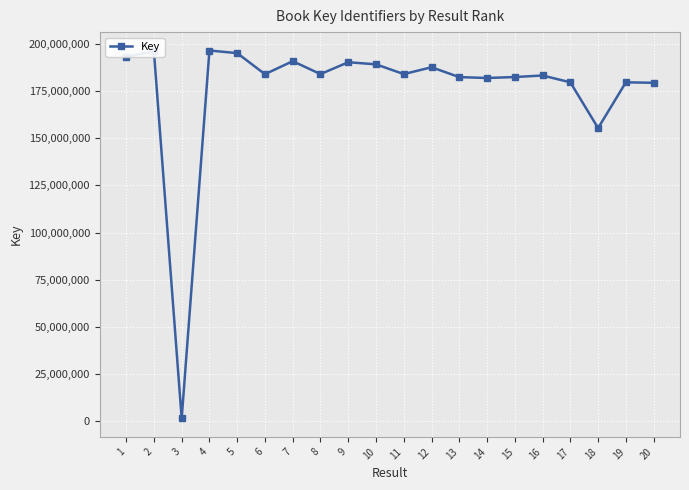

The value at 1 is 312147548. True or false?

False